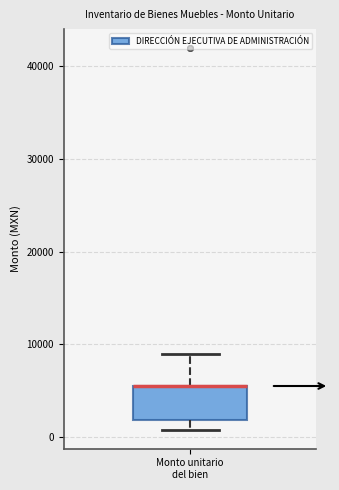

Read this box plot against the y-axis: the position of the median line, the range covered by the box, and the ends of both whiskers. The values are not printed on the chart, so give them approximately, as read against the axis.

median 6000 (drawn on the box's upper edge), box 2000 to 6000, whiskers 1000 to 9000